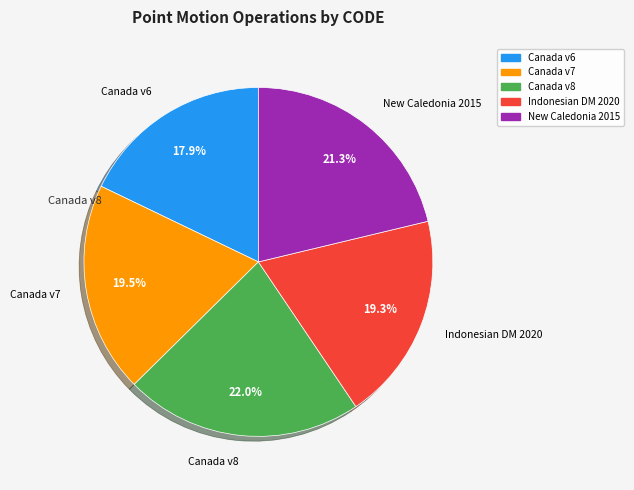

Is there any slice that represents more than half of the pie?

No